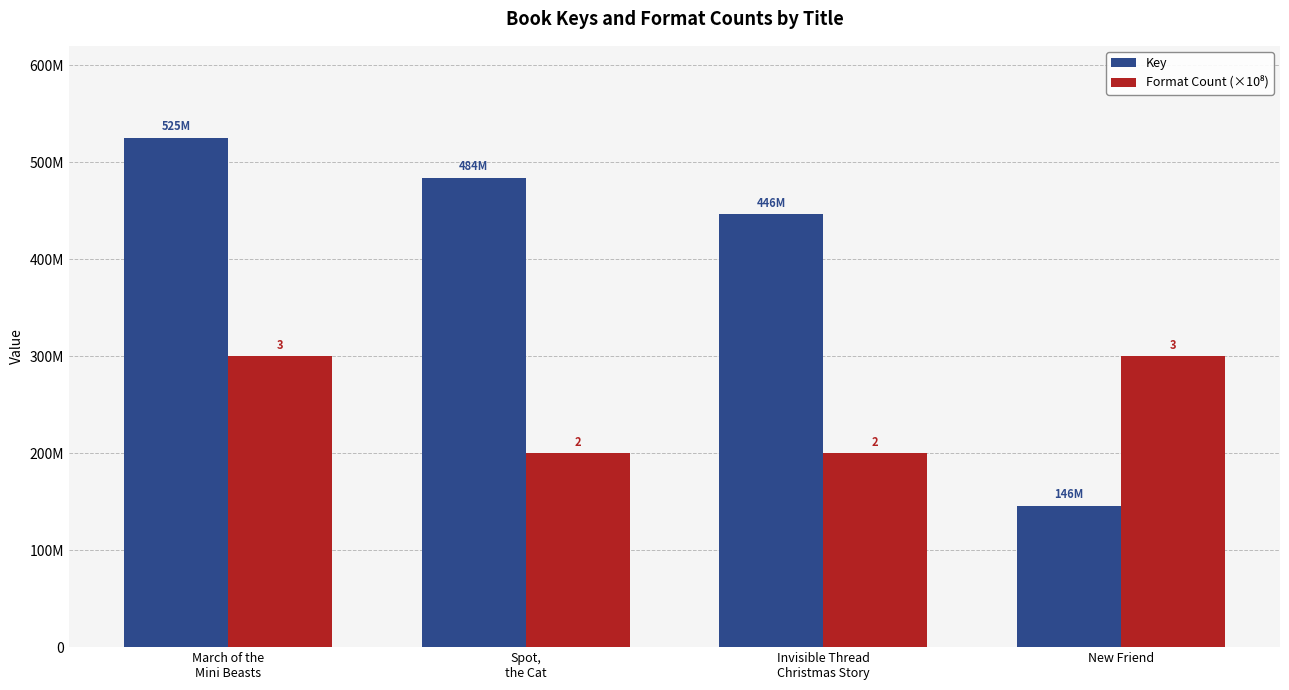

What is the value of the Format Count (×10⁸) bar at the 3rd from the left?

200000000